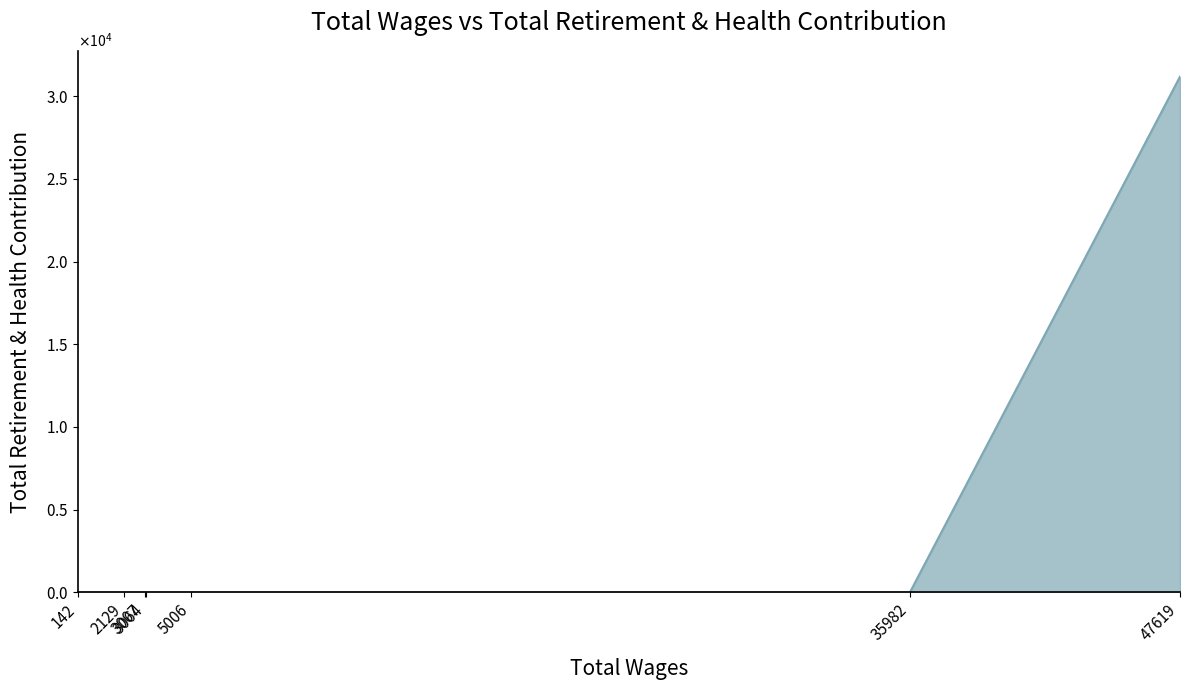

Count the number of categories in the chart.

7